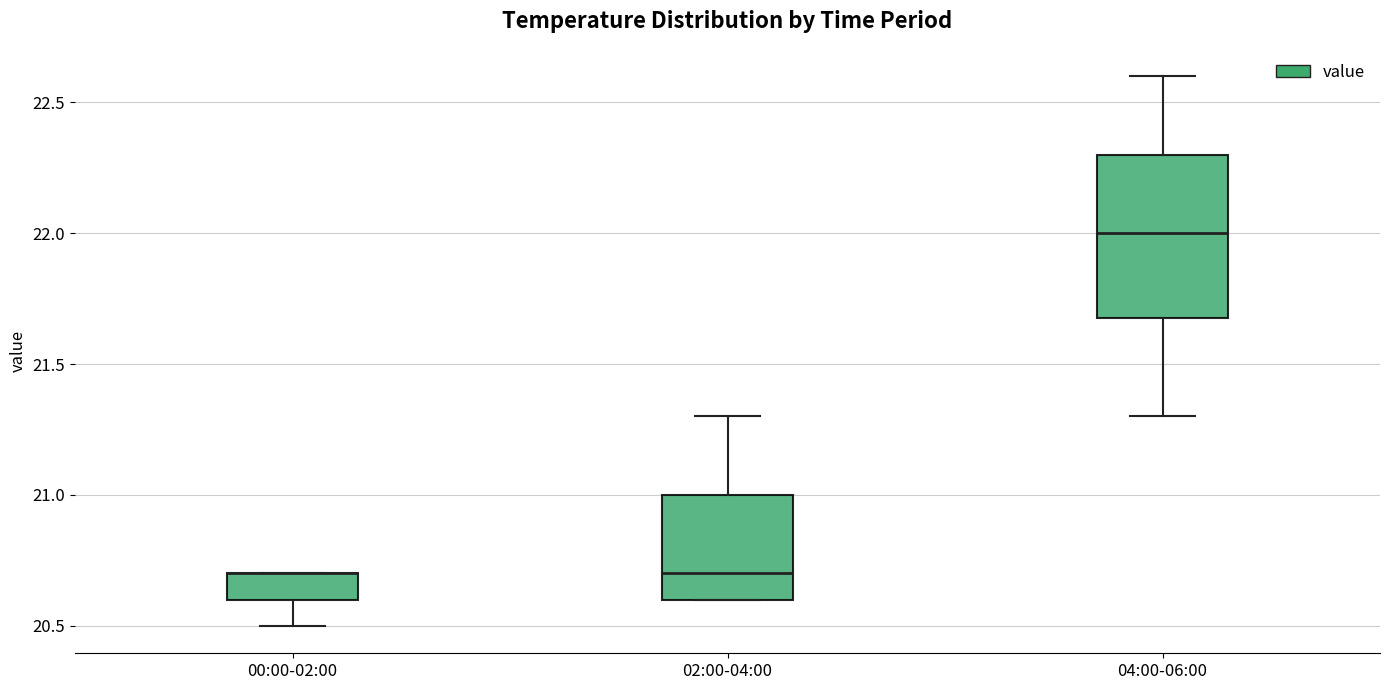

Reading left to right, transcribe this box plot: for each box, give where its median line is, the range the box spans, and where its two whiskers end, as read against the y-axis. The values are not printed on the chart, so give them approximately, as read against the axis.

00:00-02:00: median 20.7 (drawn on the box's upper edge), box 20.6 to 20.7, whiskers 20.5 to 20.7
02:00-04:00: median 20.7, box 20.6 to 21.0, whiskers 20.6 to 21.3
04:00-06:00: median 22.0, box 21.7 to 22.3, whiskers 21.3 to 22.6